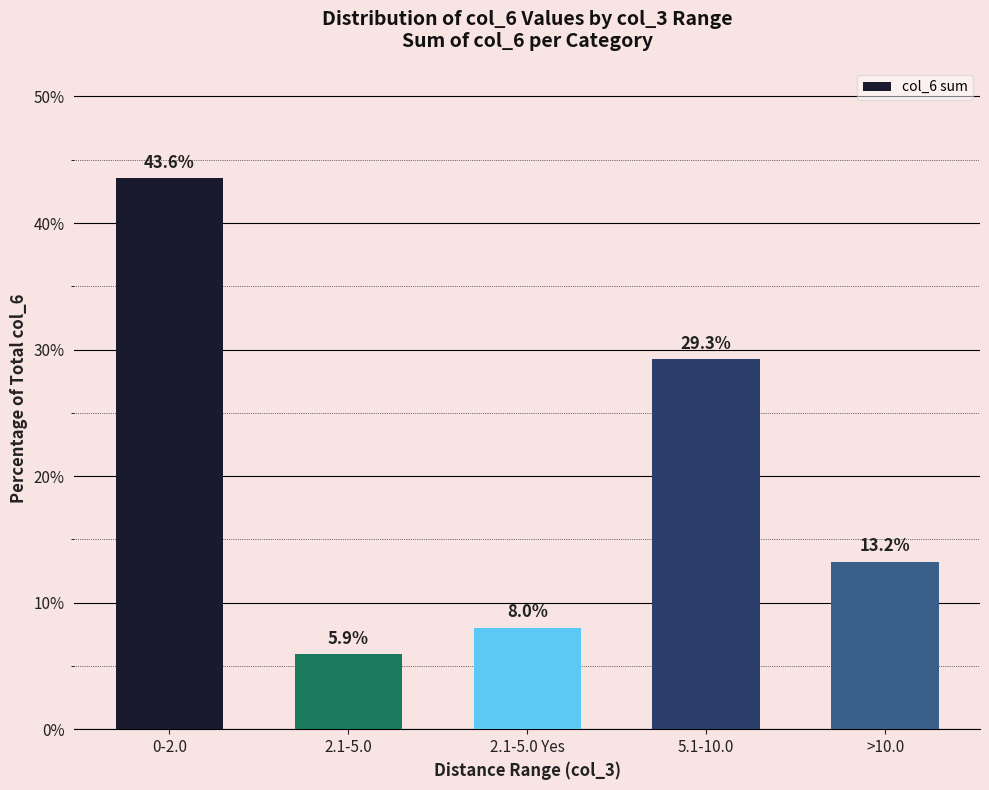

What is the average value?

20.0